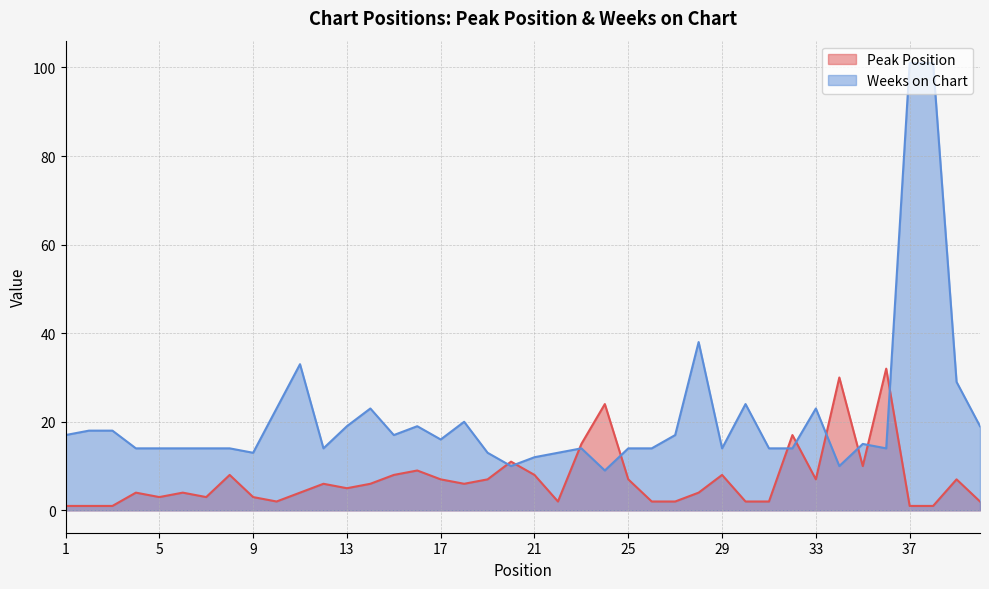

Reading left to right, what are all the values shown in this chart?

Peak Position: 1	1	1	4	3	4	3	8	3	2	4	6	5	6	8	9	7	6	7	11	8	2	15	24	7	2	2	4	8	2	2	17	7	30	10	32	1	1	7	2
Weeks on Chart: 17	18	18	14	14	14	14	14	13	23	33	14	19	23	17	19	16	20	13	10	12	13	14	9	14	14	17	38	14	24	14	14	23	10	15	14	101	101	29	19